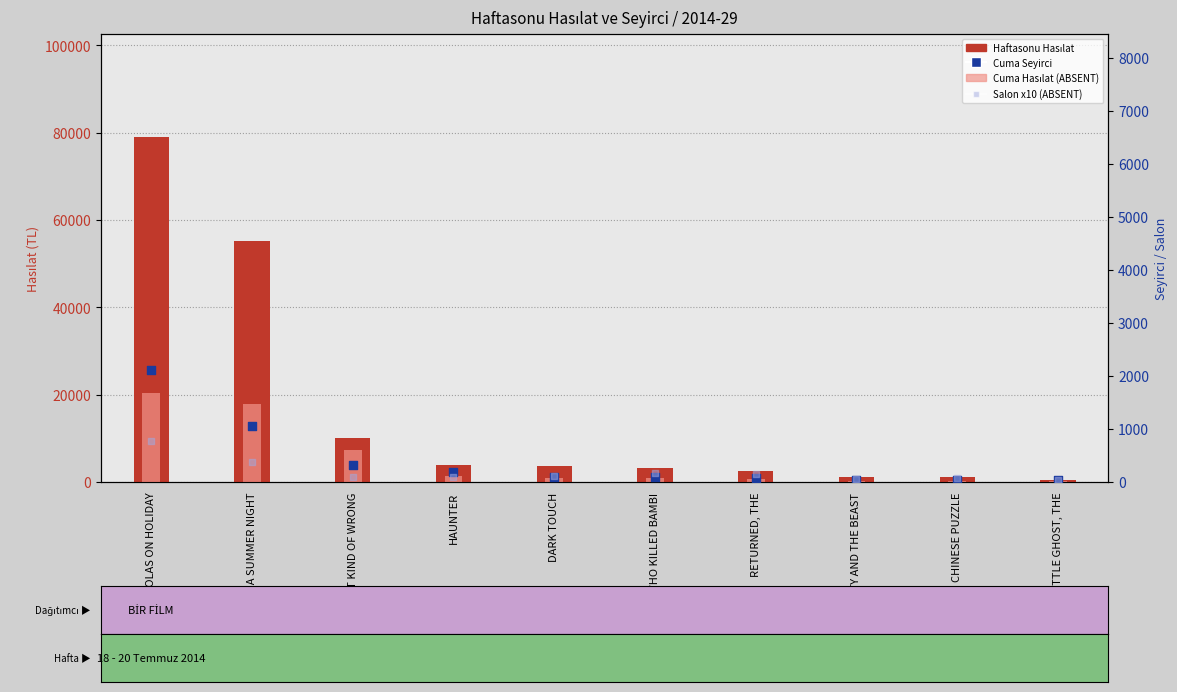

Which series reaches the minimum Y coordinate?

Cuma Seyirci